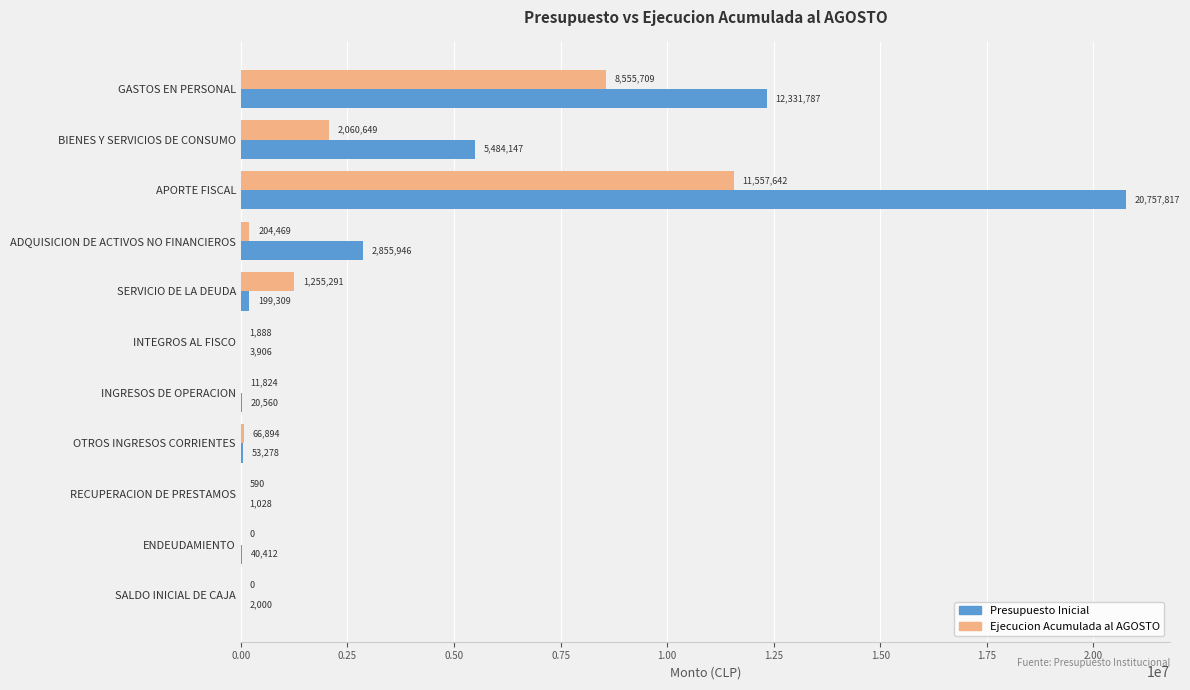

Which label corresponds to the largest value in the chart?

APORTE FISCAL